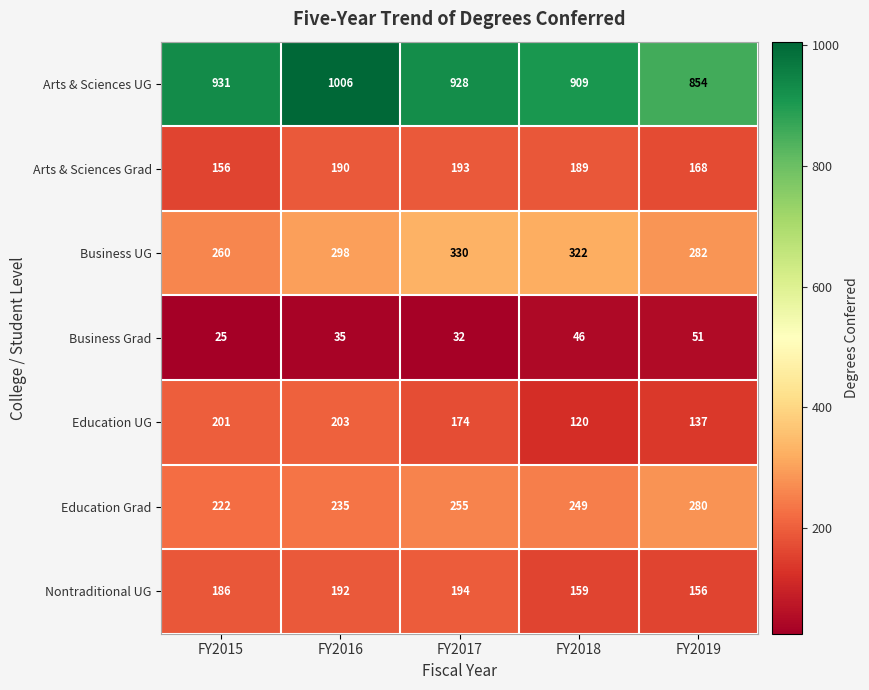

True or false: Arts & Sciences UG has a value of 319 at FY2017.

False